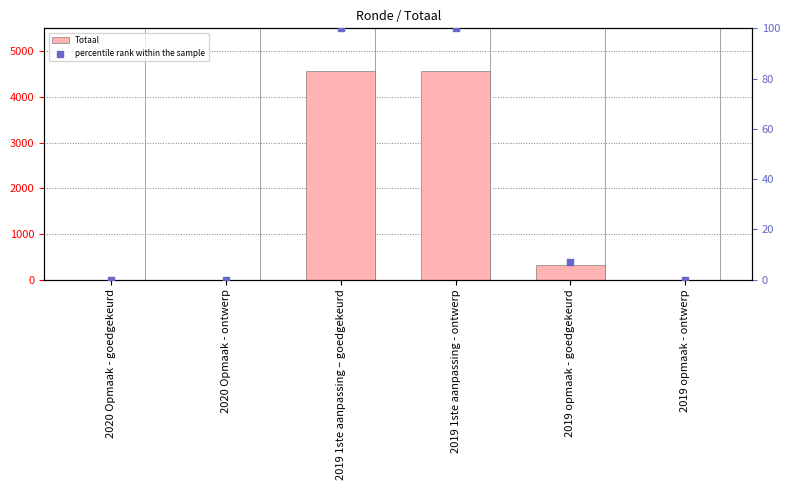

What are all the series names shown in the legend?

Totaal, percentile rank within the sample